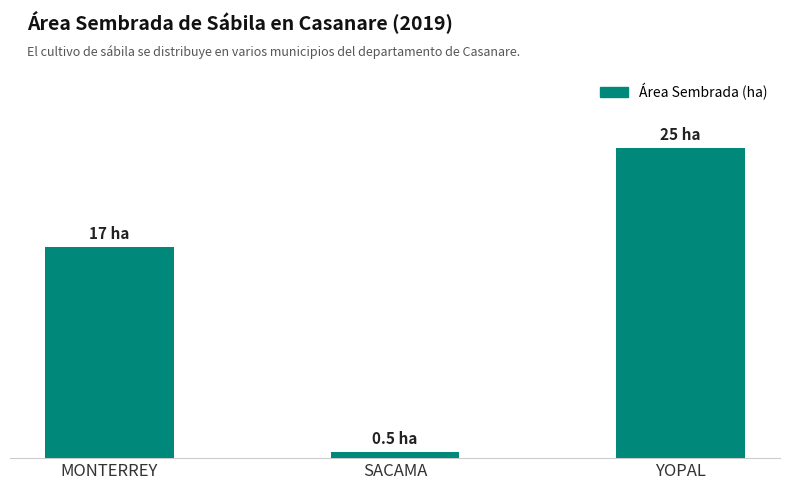

Reading left to right, what are all the values shown in this chart?

17.0	0.5	25.0